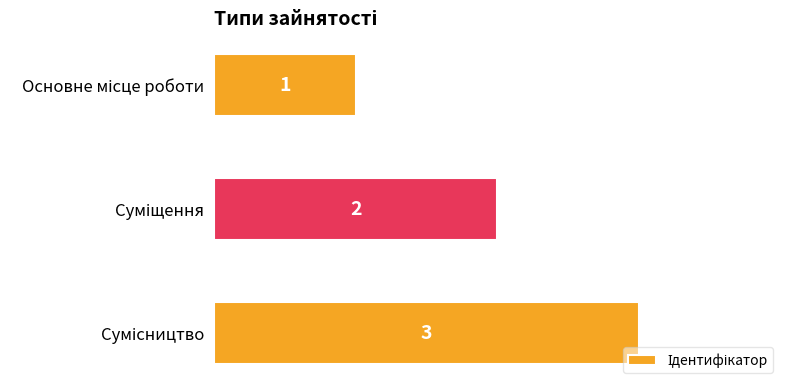

Count the values in the range 1 to 3.

3